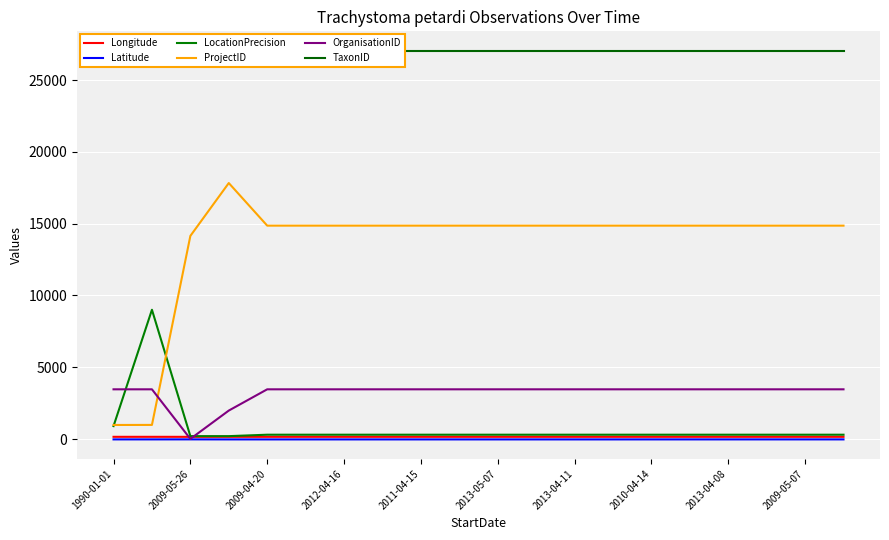

True or false: ProjectID and Latitude cross at least once.

False